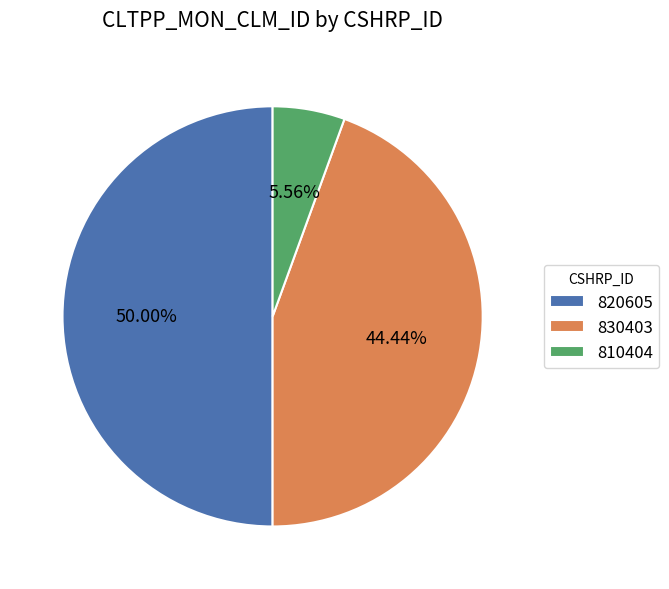

Do 820605 and 830403 together represent more than half of the pie?

Yes